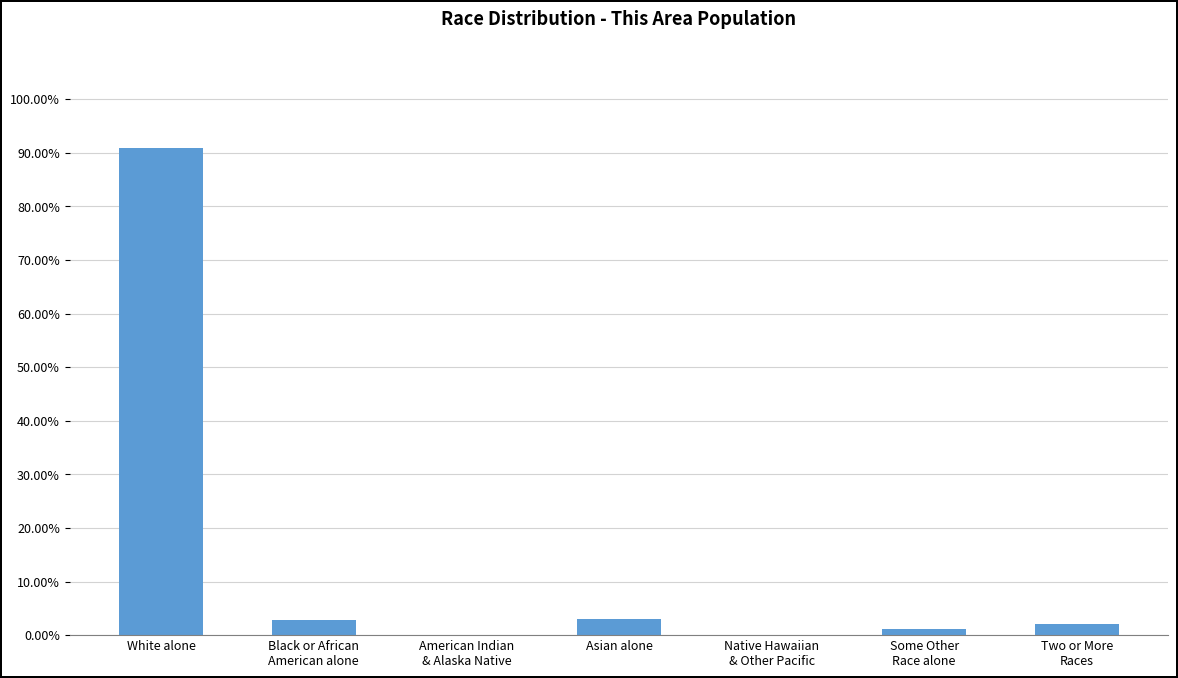

What is the sum of all values?

100.0